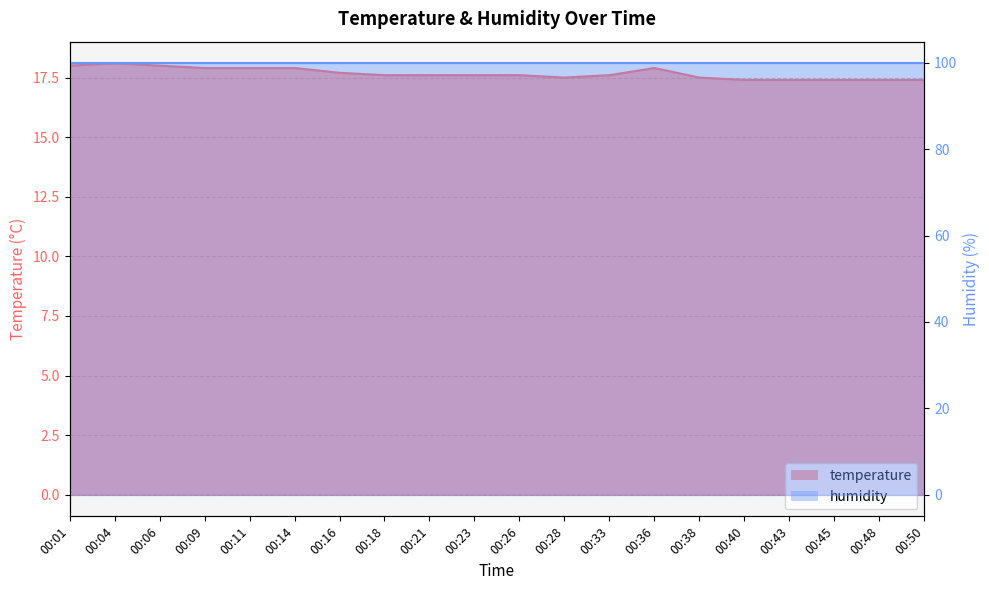

At which category does the data reach its first local peak?

00:04